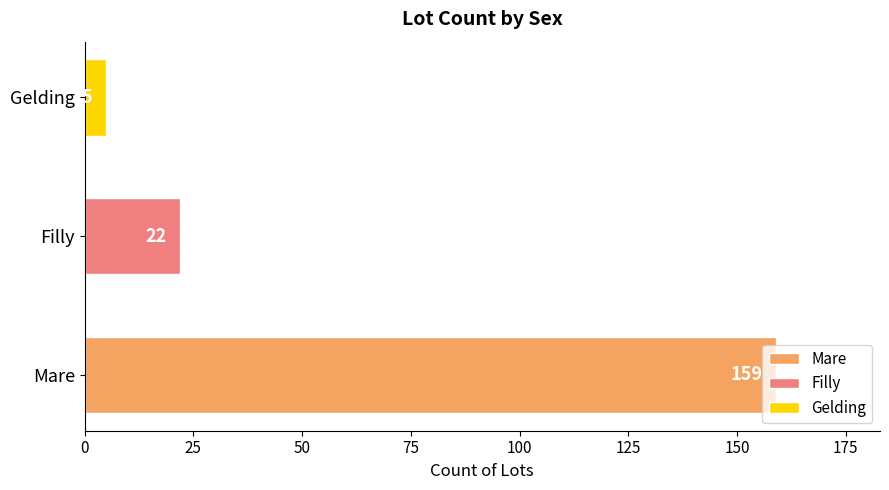

Does the chart contain any negative values?

No